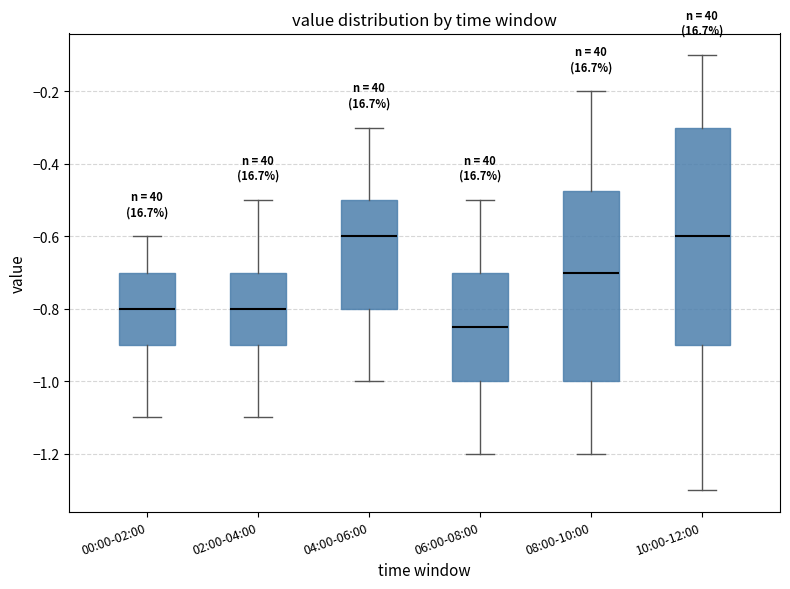

Which box has the lowest median line?

06:00-08:00